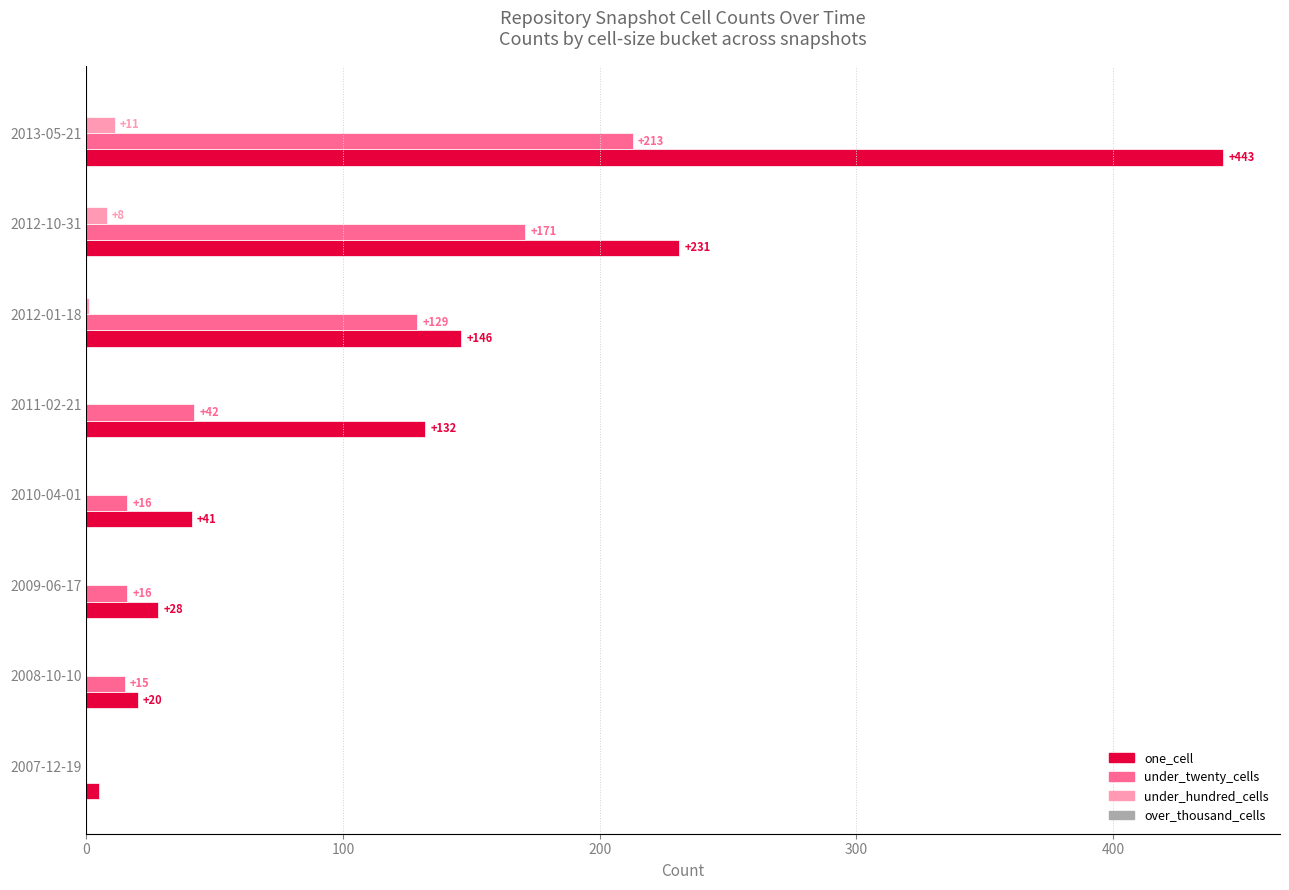

What is the greatest value displayed?

443